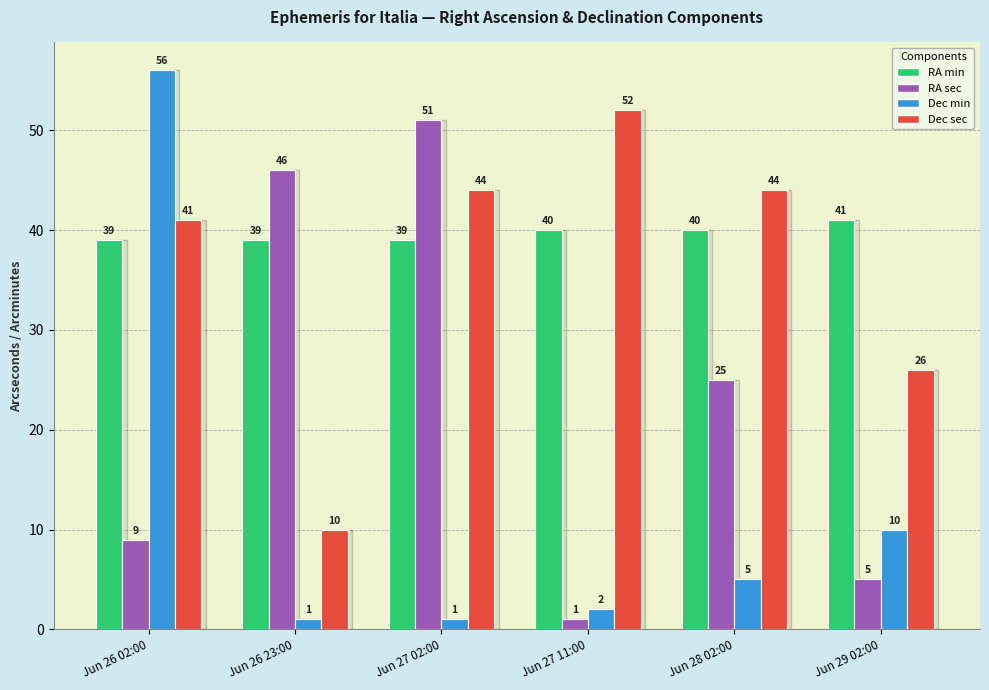

How many values in the RA min series are below 40?

3